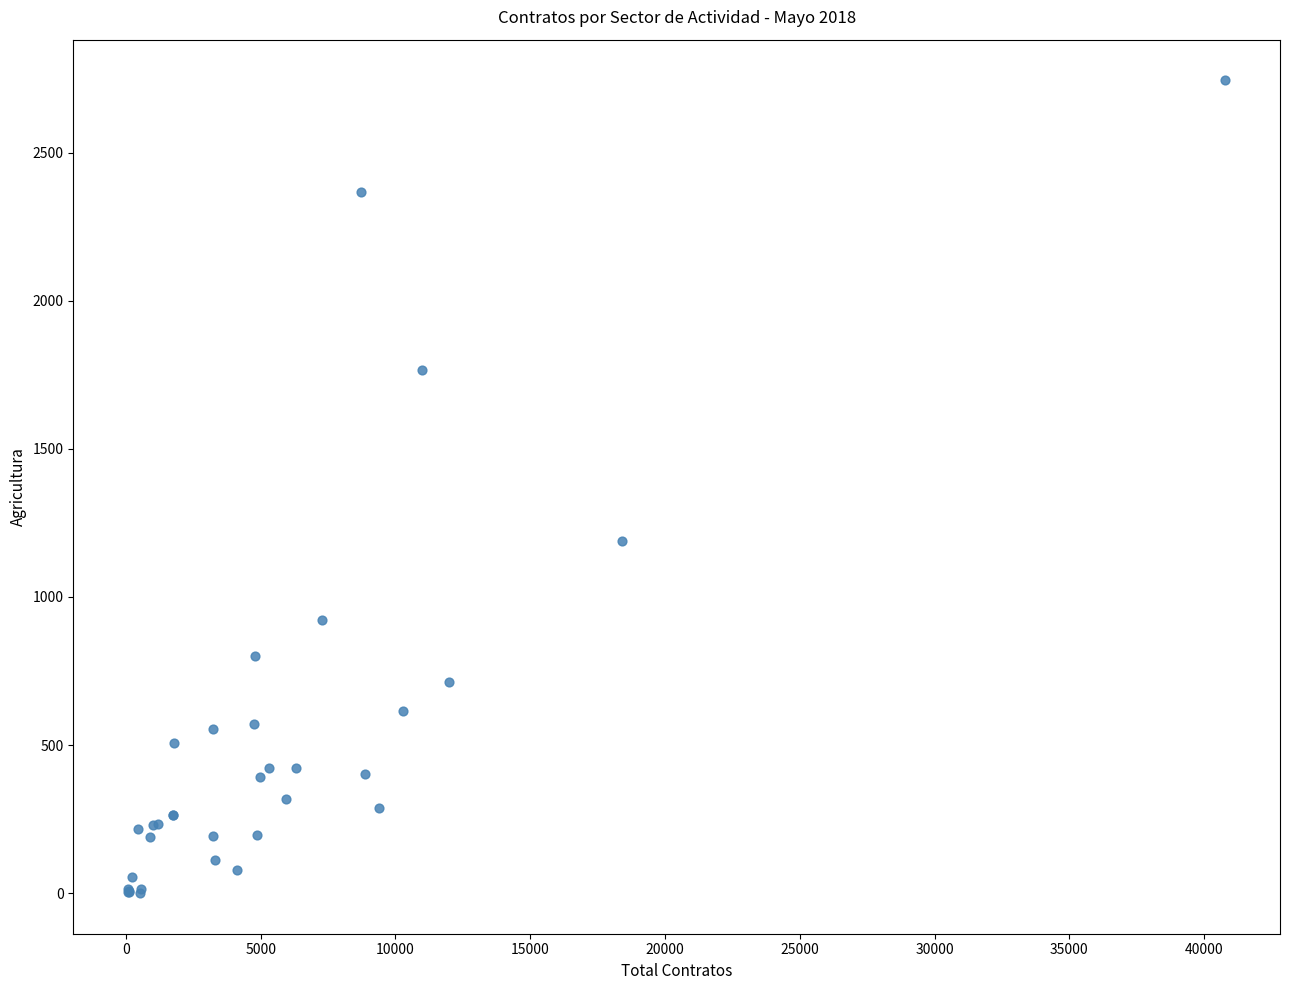

What Y value in the scatter plot is closest to 1372?

1188